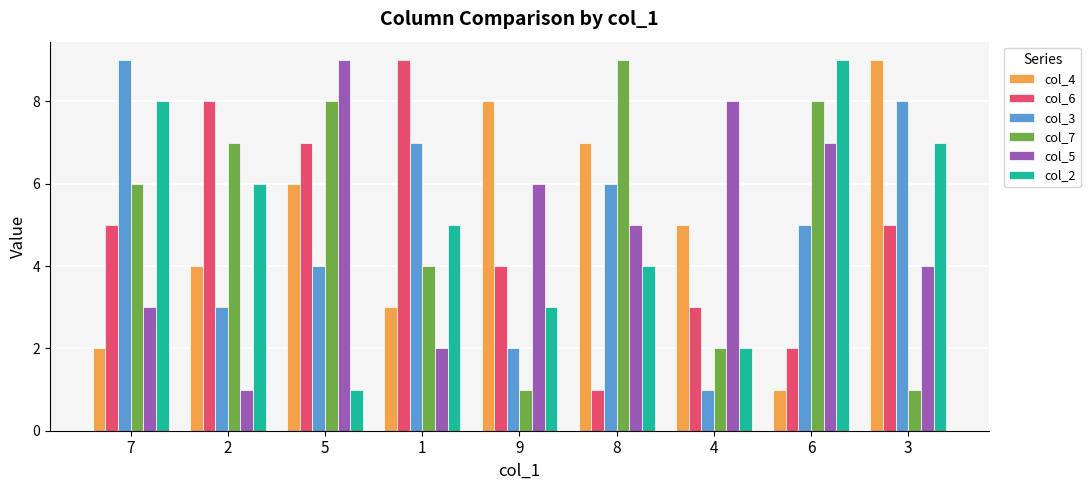

At which label does col_6 reach its minimum?

8